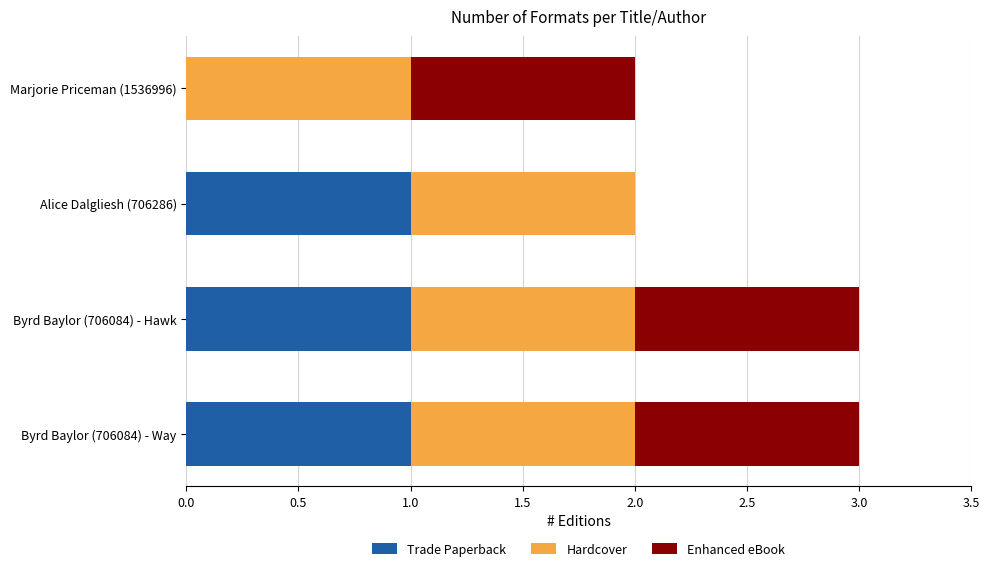

What is the total value across all series at Byrd Baylor (706084) - Way?

3